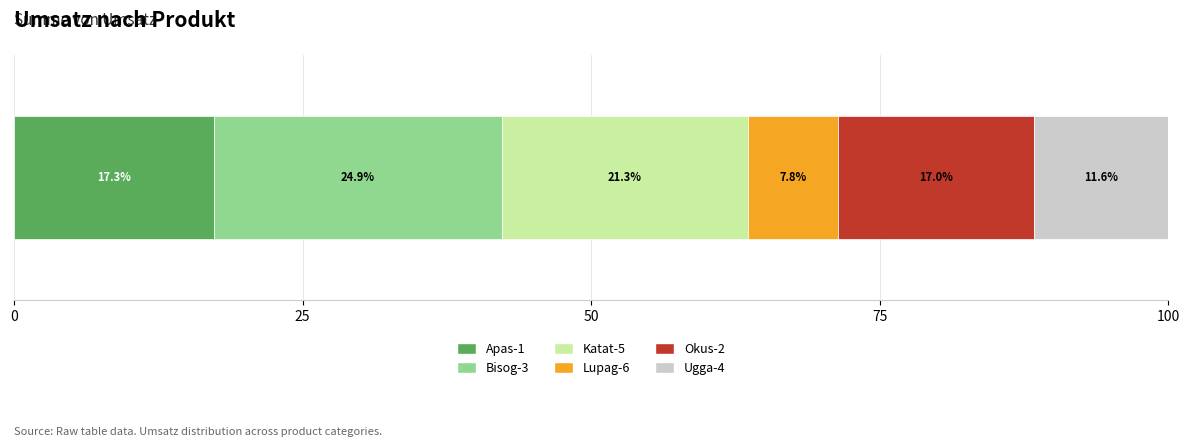

What is the lowest value of the Apas-1 series?

17.3